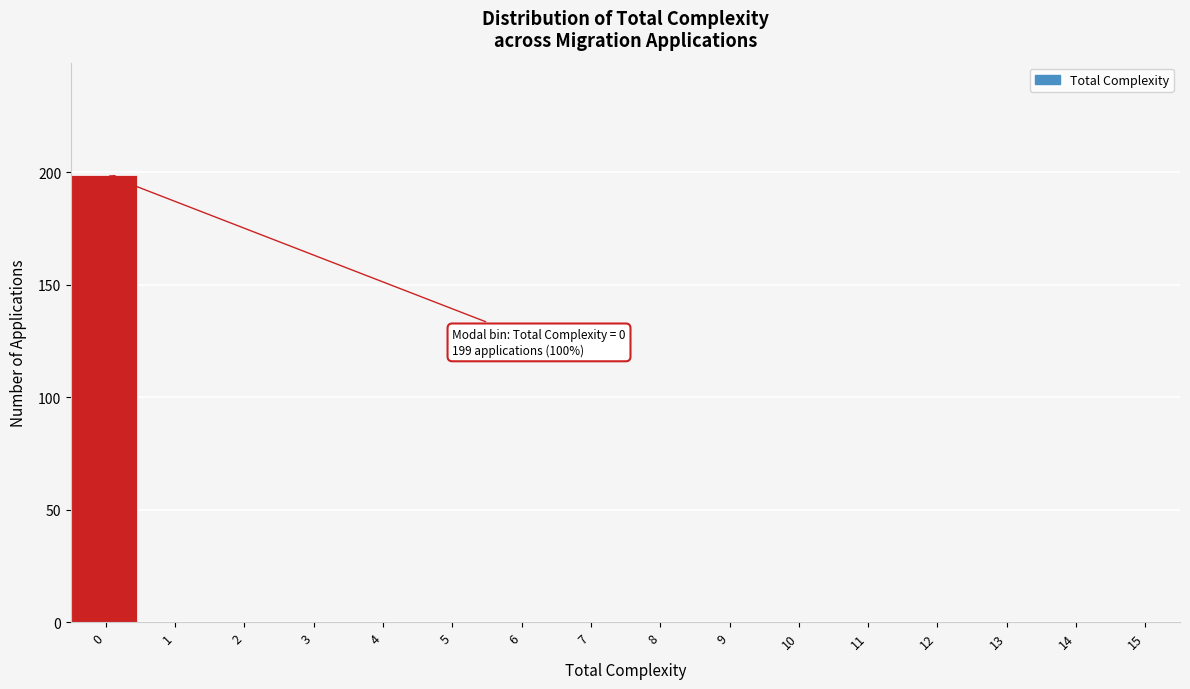

Over which range of the x-axis is the bar tallest?

-0.5 to 0.5